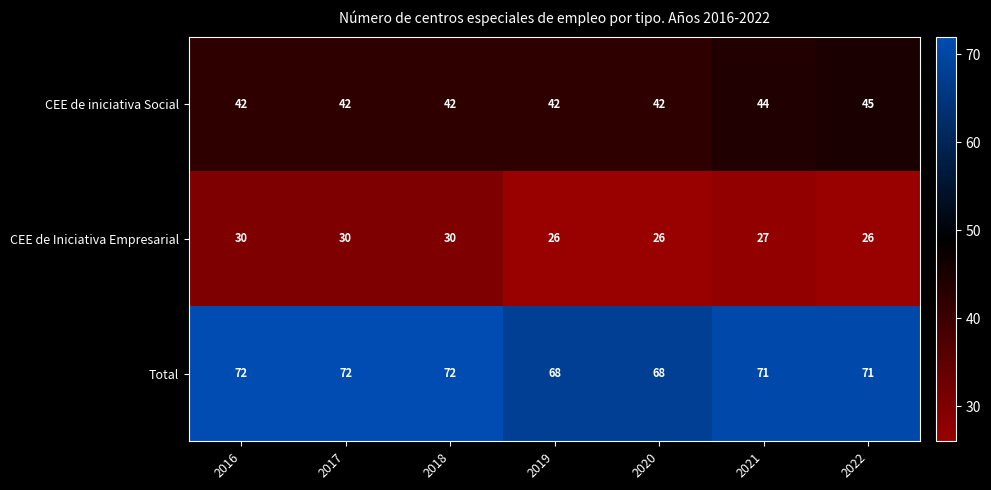

What value does the CEE de iniciativa Social series have at 2021?

44